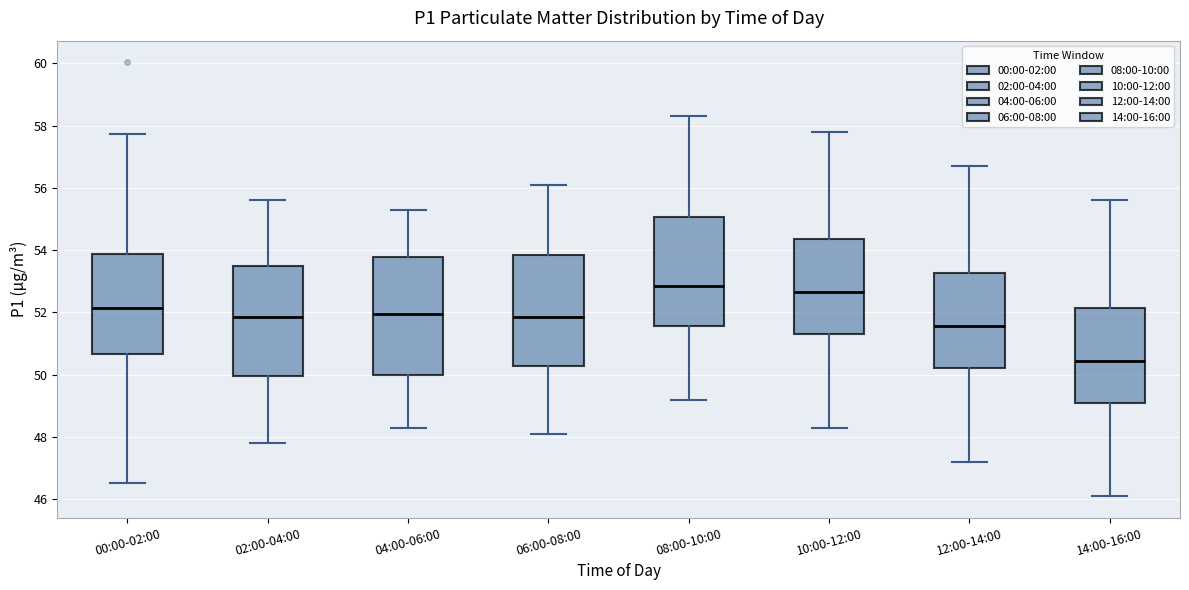

Which box's median line is the lowest?

14:00-16:00